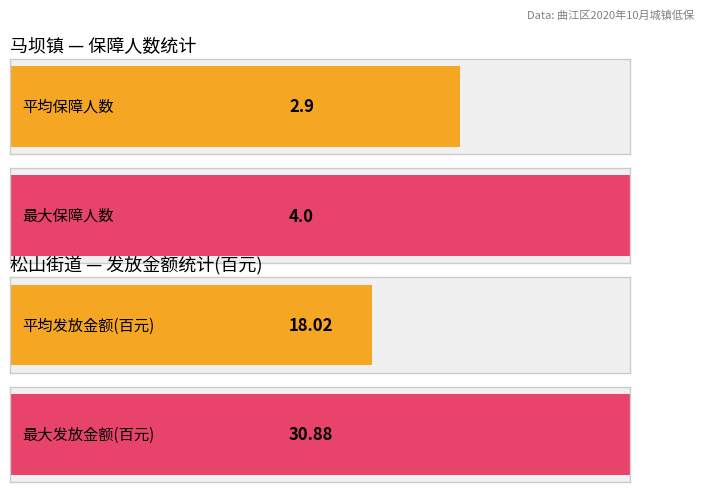

Are the bars horizontal?

Yes